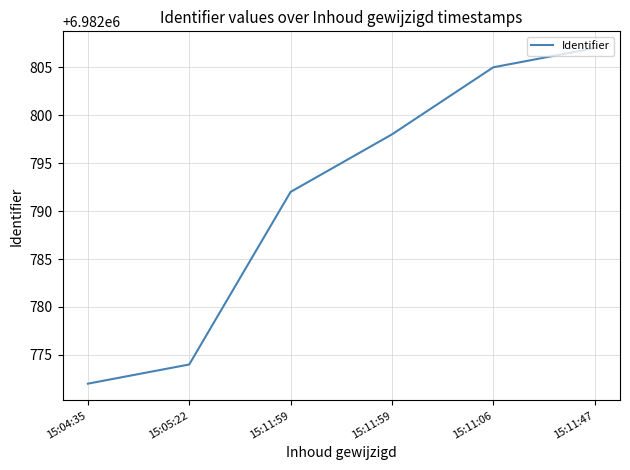

How many values are below 6982798?

3